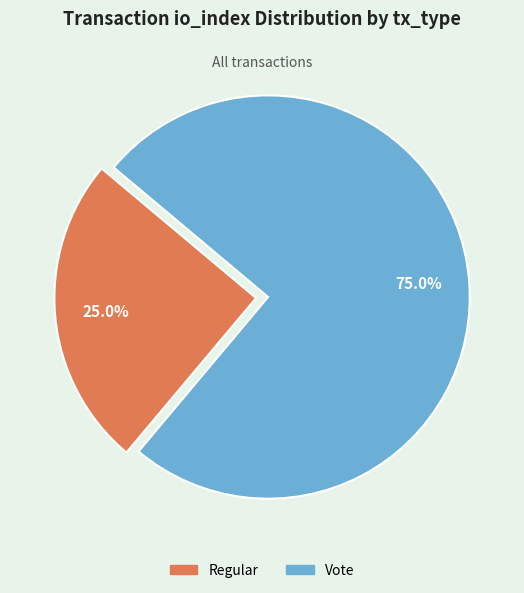

What is the largest slice in the pie chart?

Vote